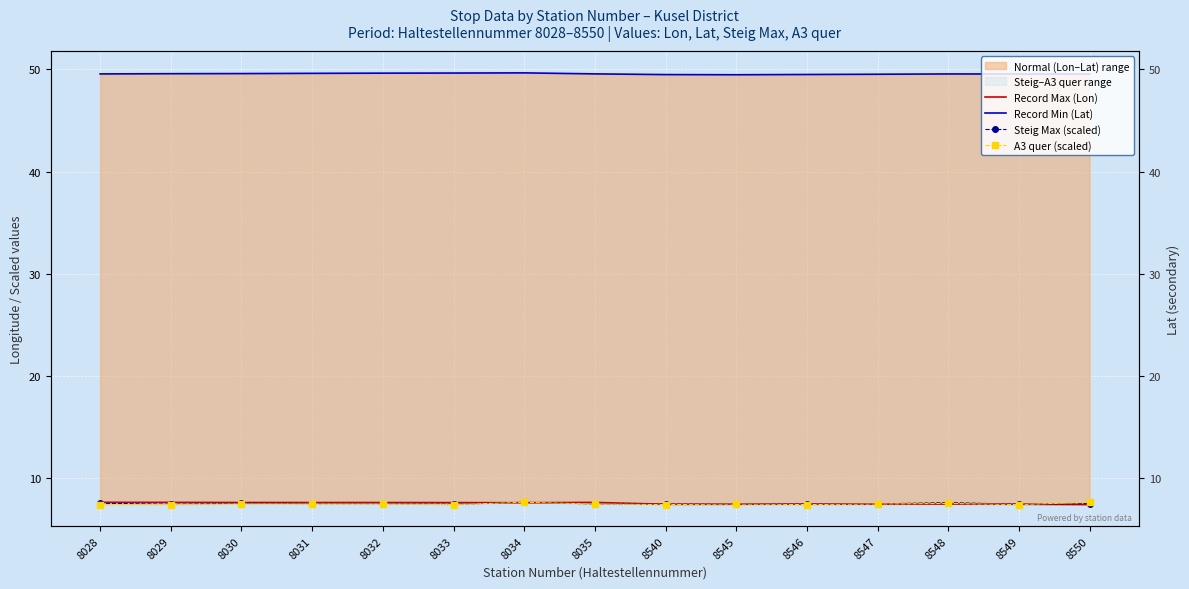

At which label is Record Max (Lon) closest to 7?

8550